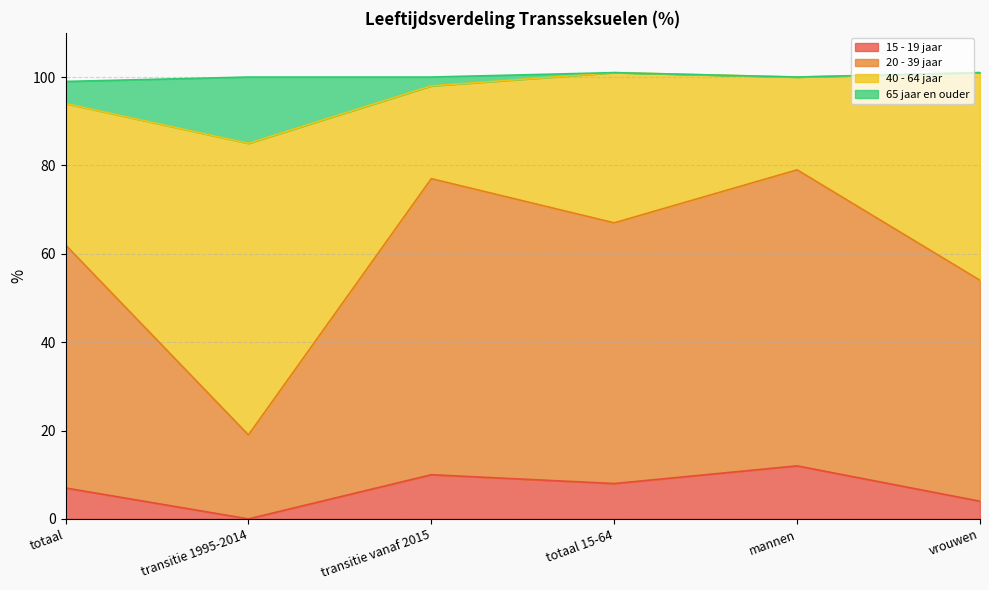

The value of 20 - 39 jaar at vrouwen is 94. True or false?

False